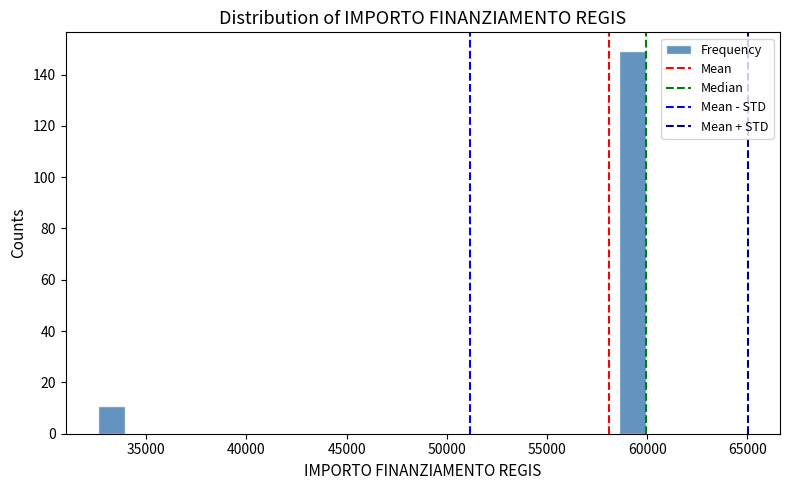

Read against the x-axis, roughly where is the centre of the tallest bar?

59500